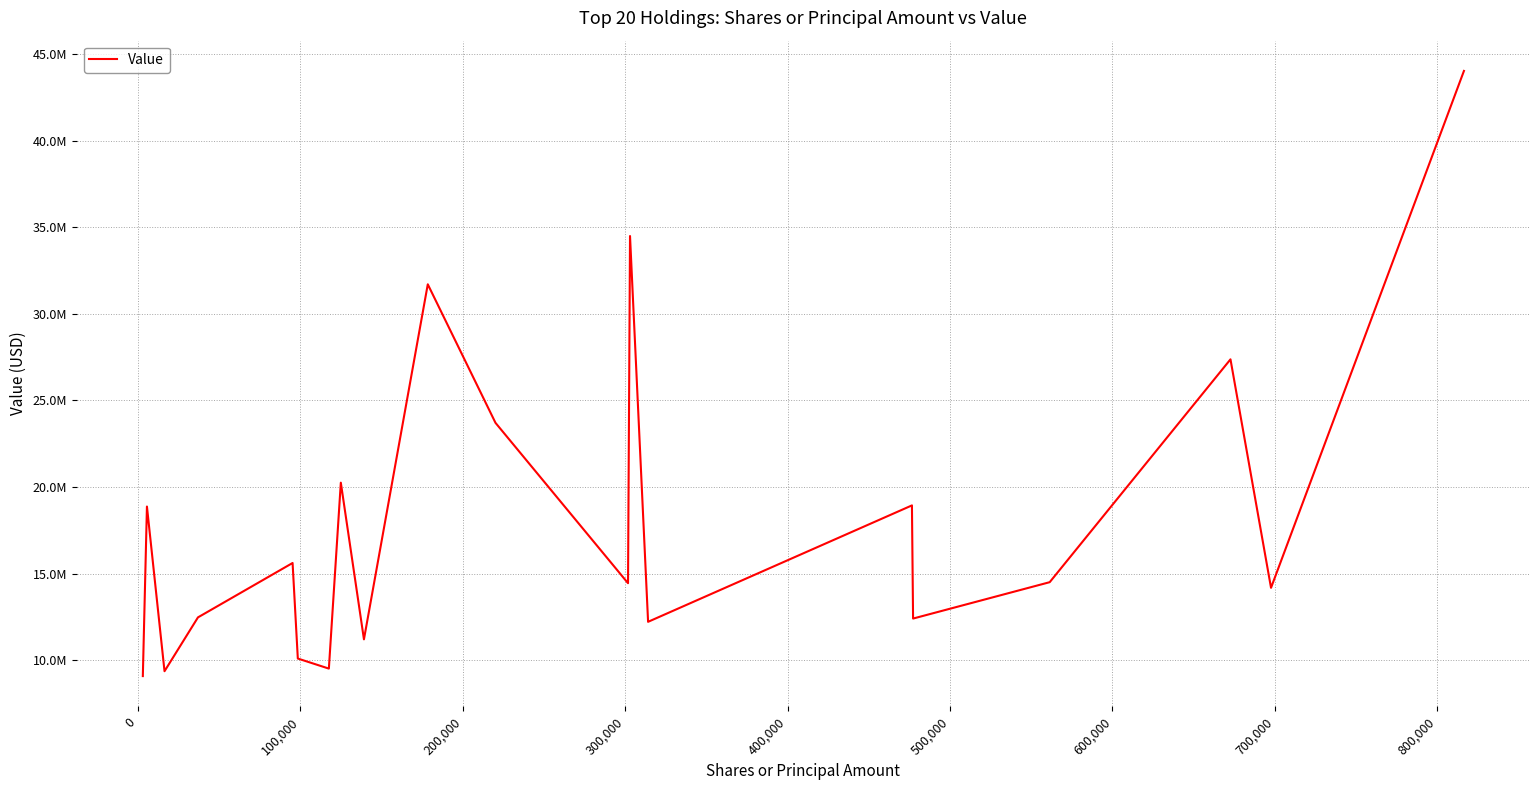

Is this an area chart (filled region under the line)?

No